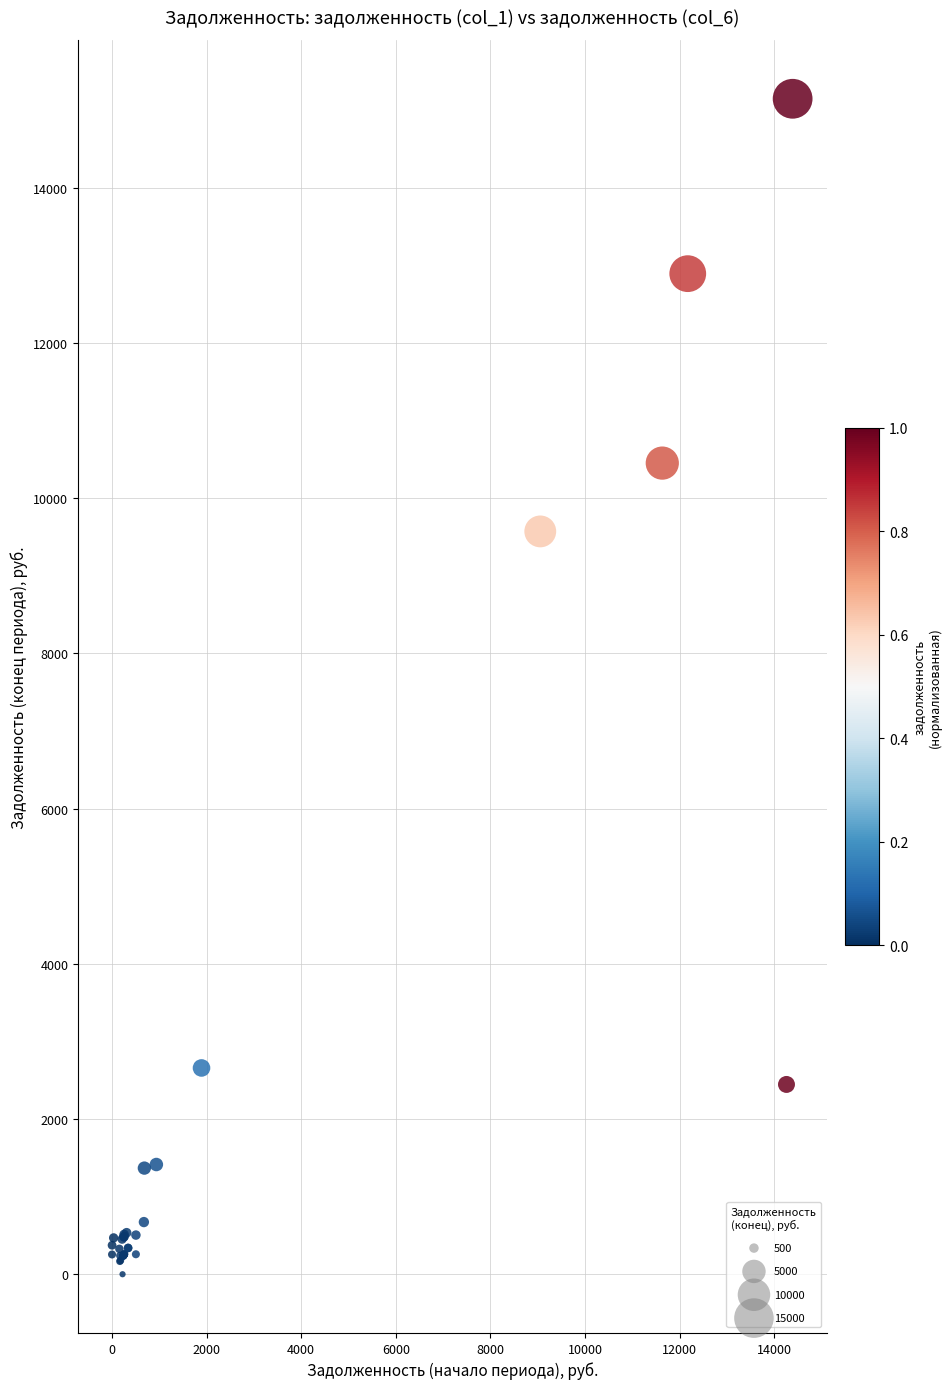

What Y value in the scatter plot is closest to 7571?

9570.0